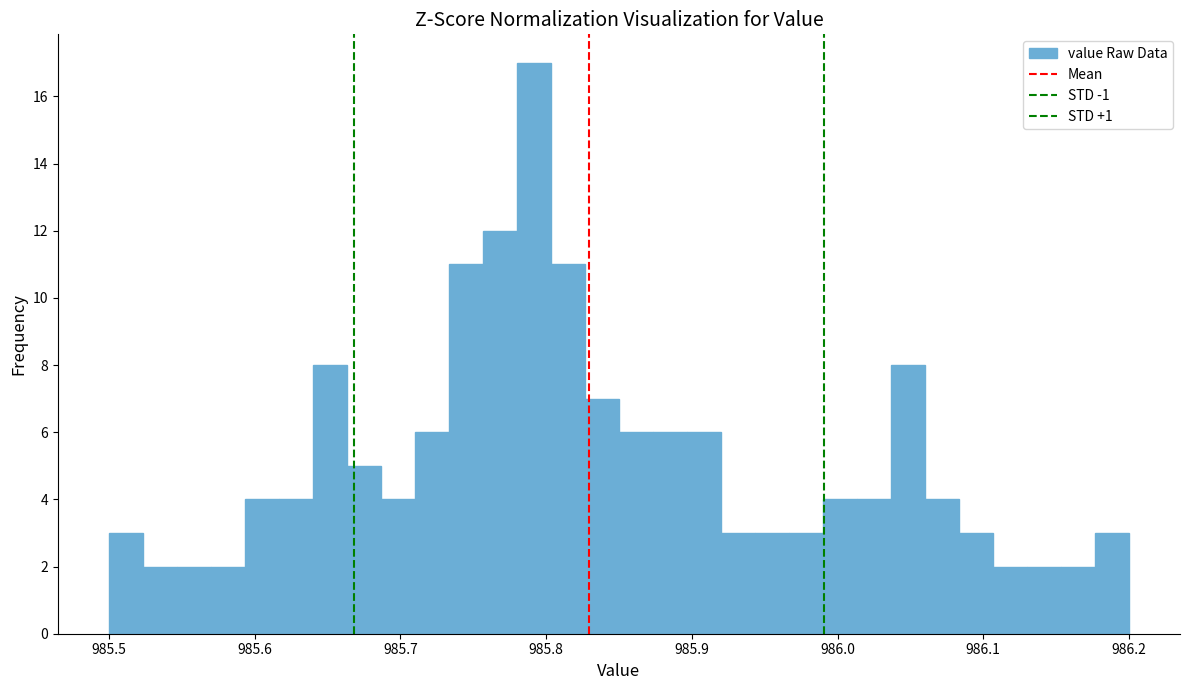

Read against the x-axis, roughly where is the centre of the tallest bar?

985.79